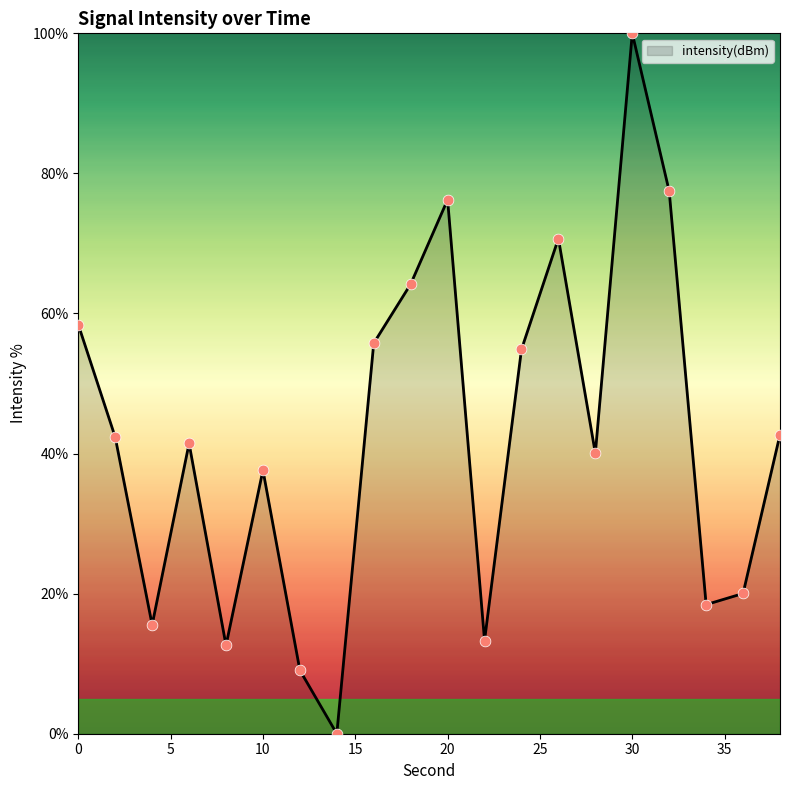

What is the greatest value displayed?

100.0